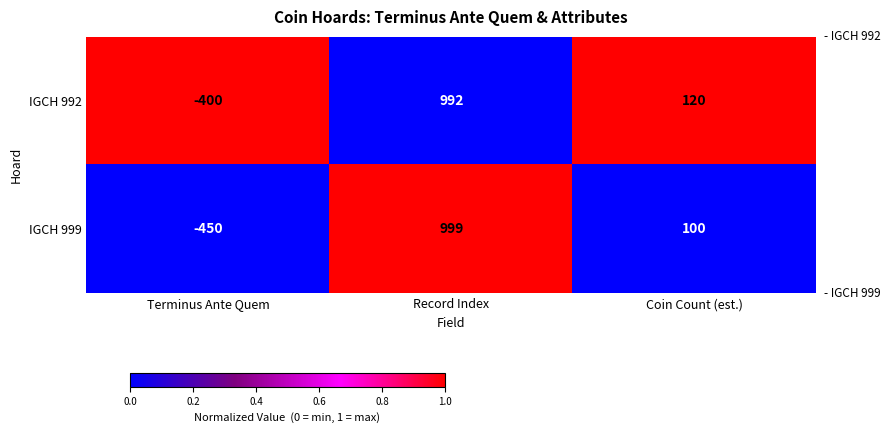

Rank the series by their maximum value, from lowest to highest.

IGCH 992, IGCH 999